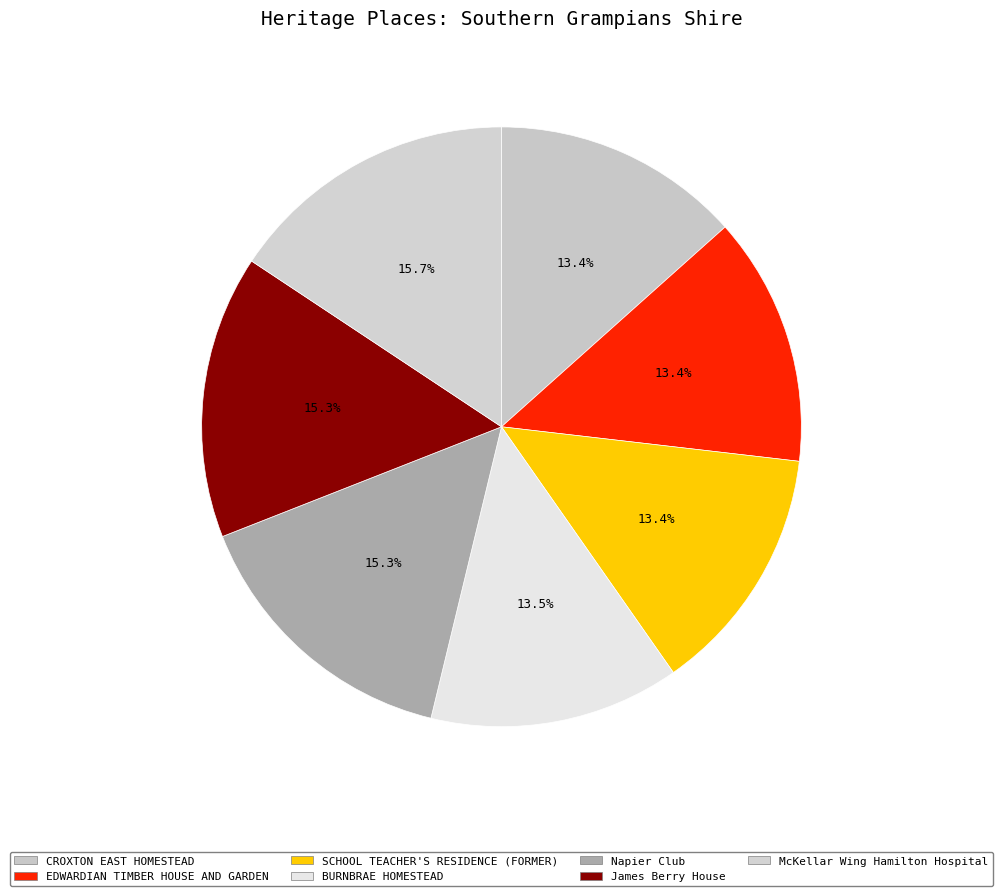

Which slice is the smallest?

CROXTON EAST HOMESTEAD